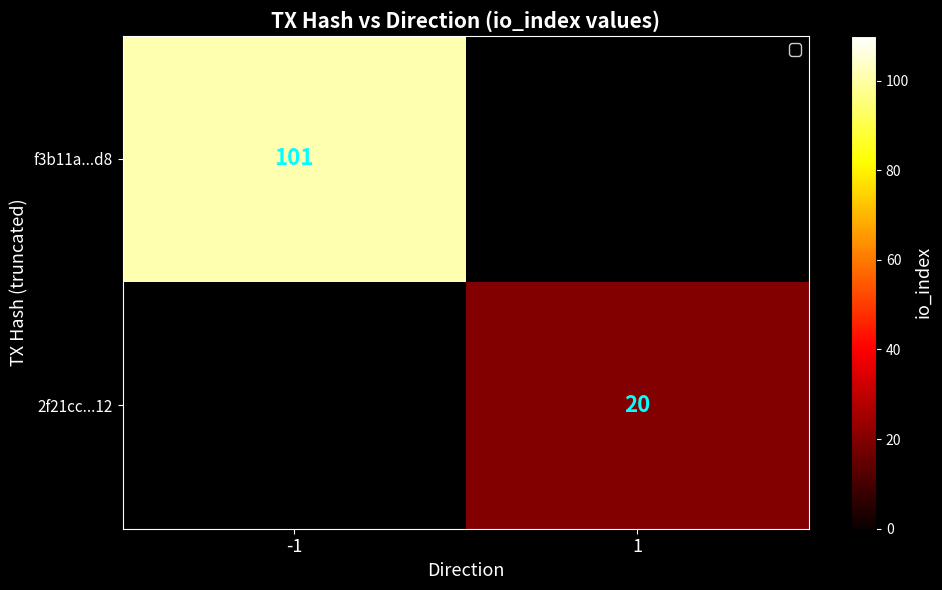

The value of f3b11a...d8 at -1 is 21. True or false?

False